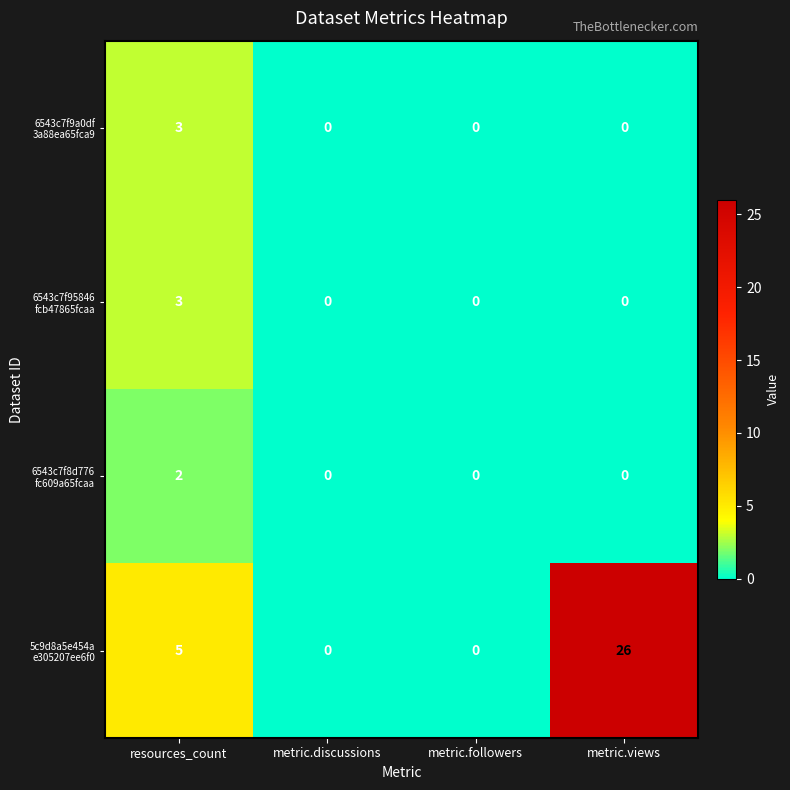

Which label corresponds to the largest value in the chart?

metric.views